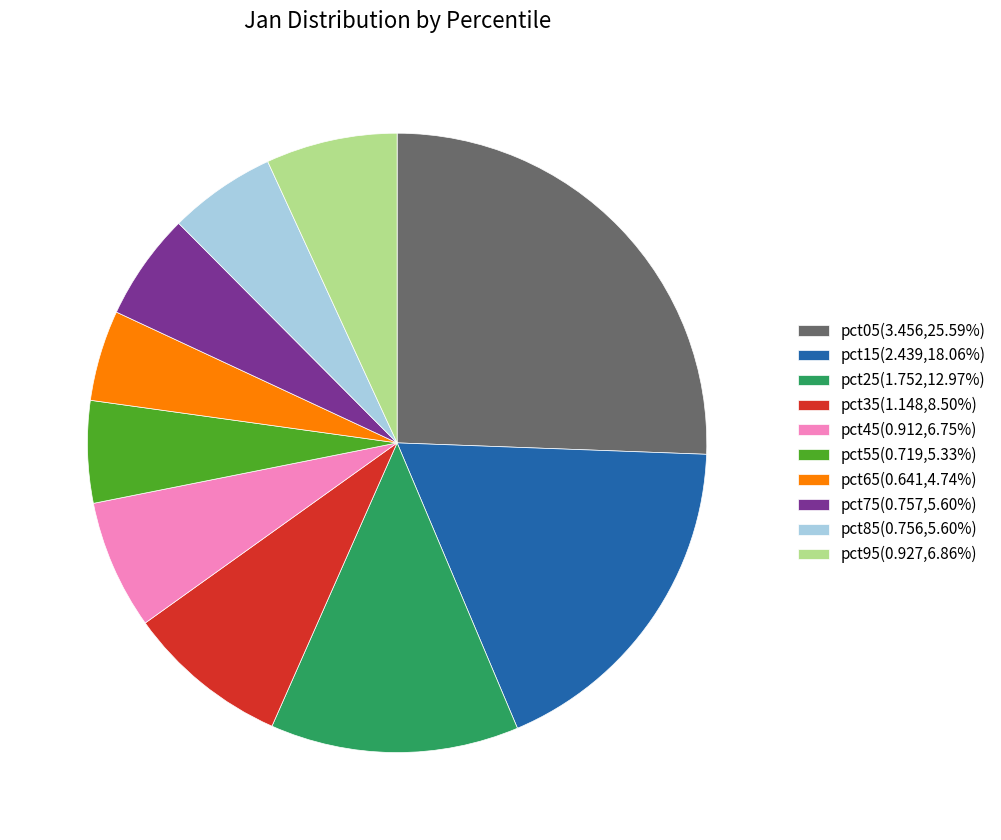

Is pct05(3.456,25.59%) the majority of the pie?

No